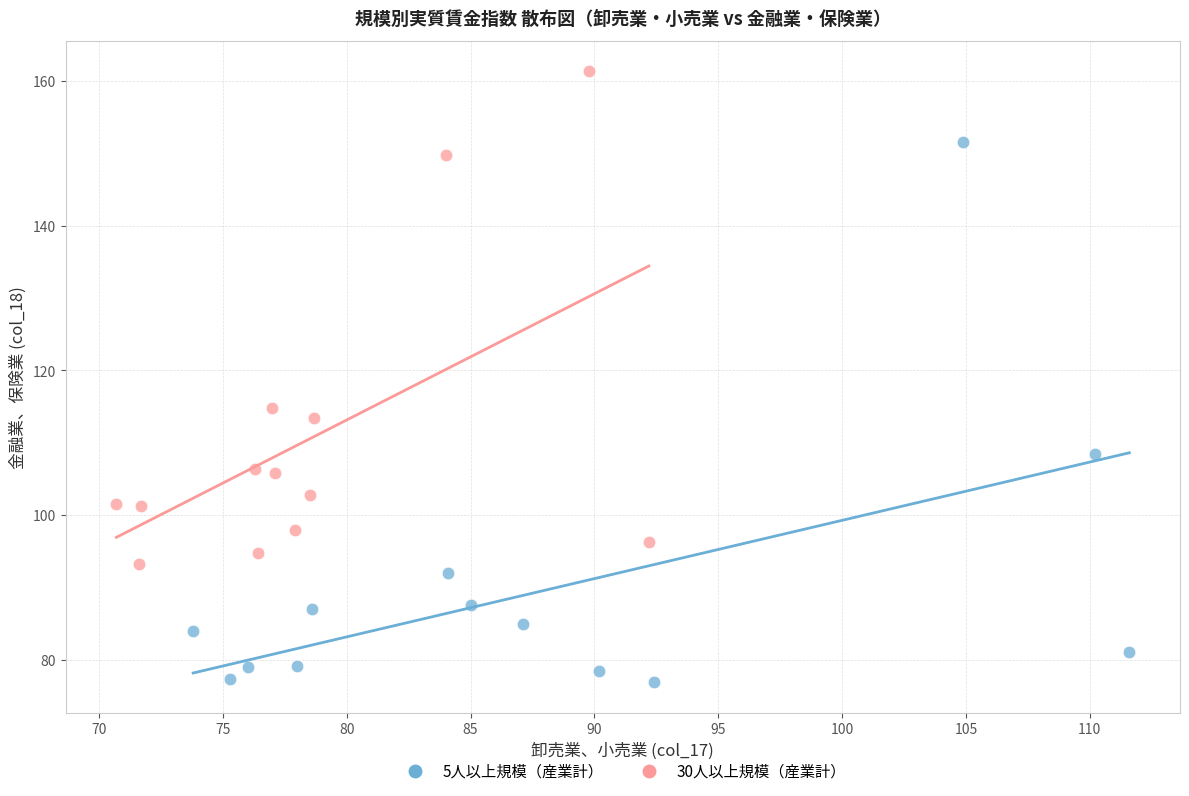

Which series contains the highest Y value?

30人以上規模（産業計）